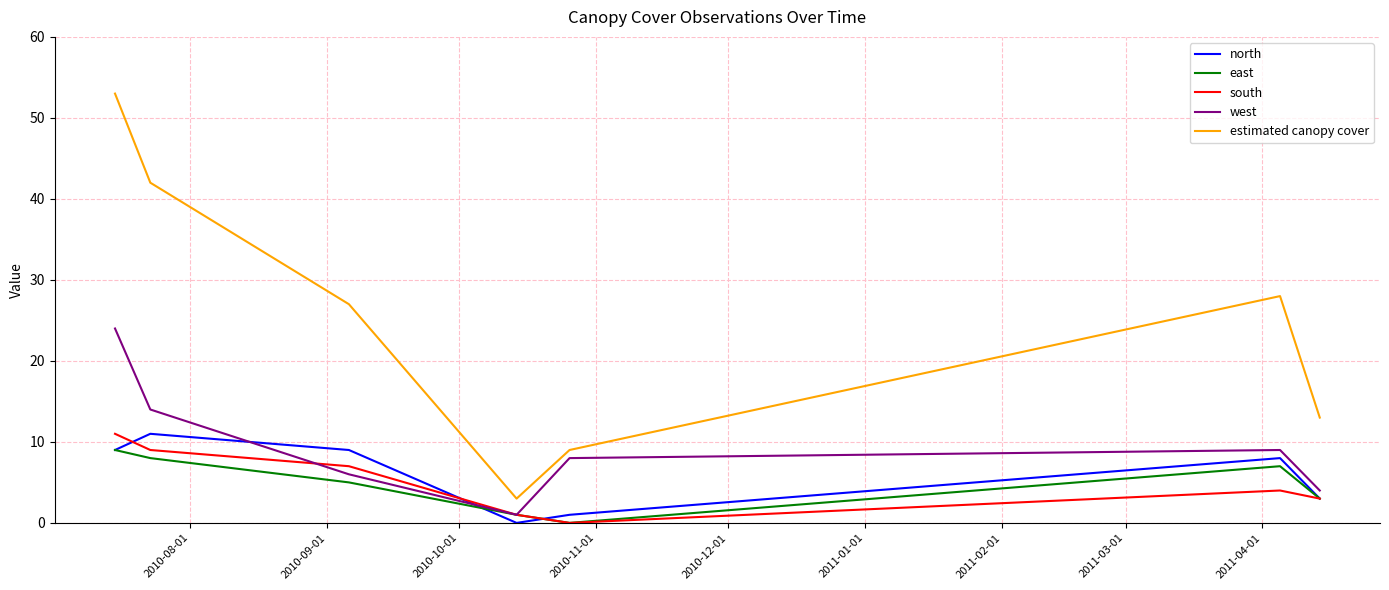

True or false: east and estimated canopy cover intersect in this chart.

False